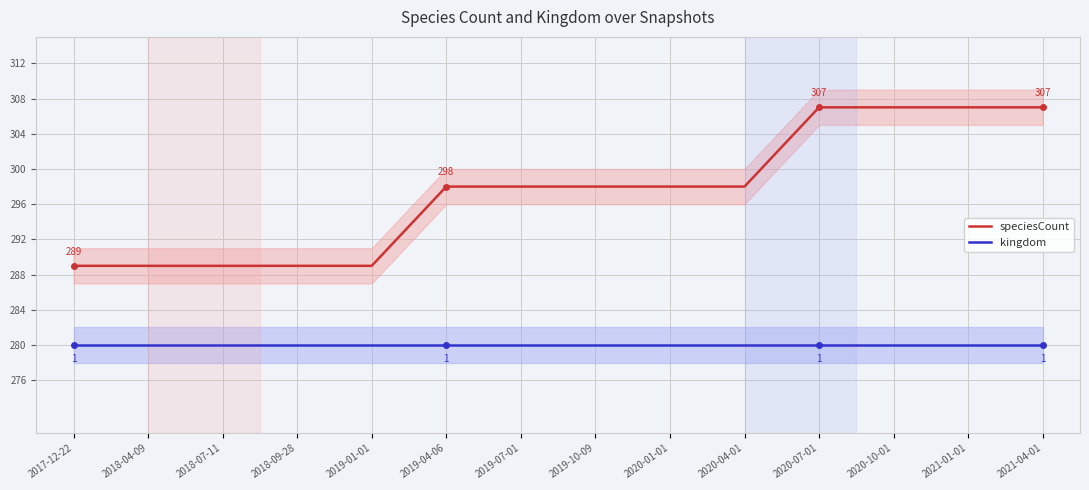

Reading left to right, list all the values displayed in this chart.

speciesCount: 2017-12-22=289	2018-04-09=289	2018-07-11=289	2018-09-28=289	2019-01-01=289	2019-04-06=298	2019-07-01=298	2019-10-09=298	2020-01-01=298	2020-04-01=298	2020-07-01=307	2020-10-01=307	2021-01-01=307	2021-04-01=307
kingdom: 2017-12-22=280	2018-04-09=280	2018-07-11=280	2018-09-28=280	2019-01-01=280	2019-04-06=280	2019-07-01=280	2019-10-09=280	2020-01-01=280	2020-04-01=280	2020-07-01=280	2020-10-01=280	2021-01-01=280	2021-04-01=280